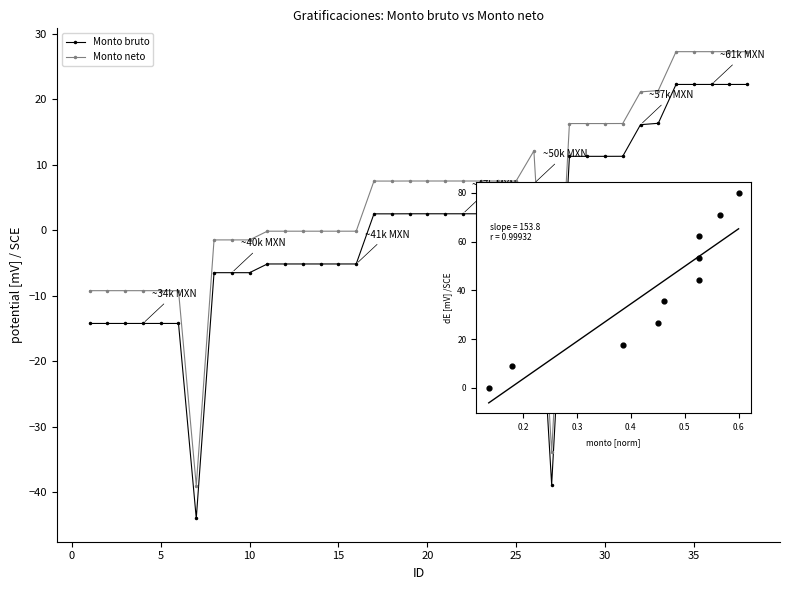

True or false: Monto neto and Monto bruto intersect in this chart.

False